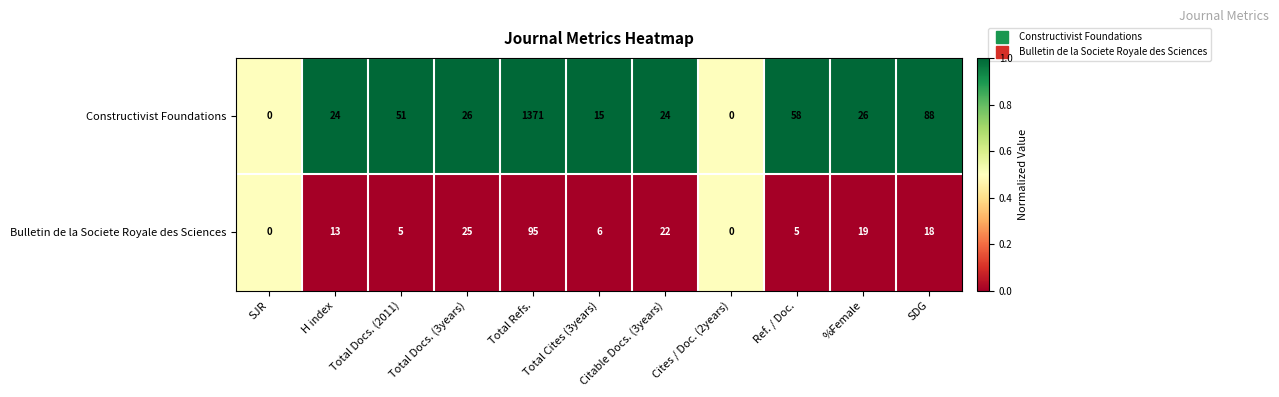

What is the spread (max minus min) of values at Total Refs.?

1276